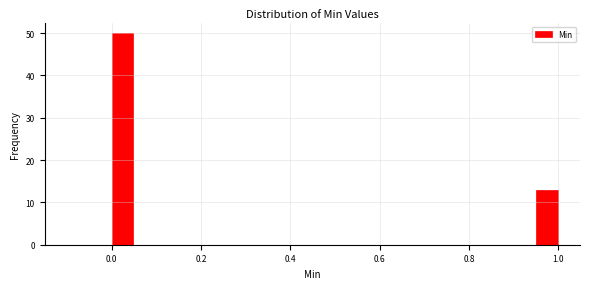

Read against the x-axis, roughly where is the centre of the tallest bar?

0.02